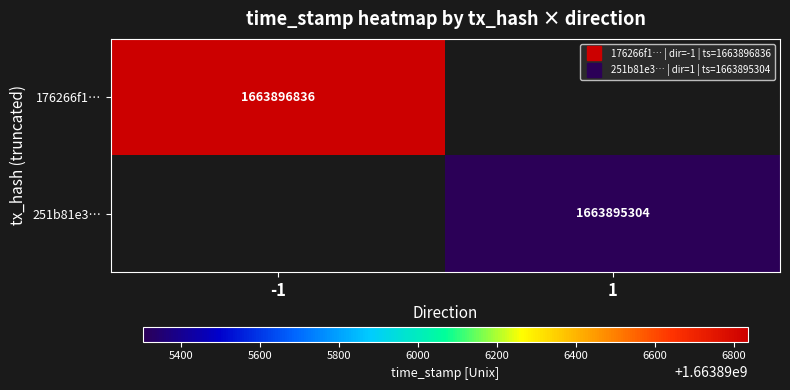

Which series has the widest spread of values?

176266f1454f9e744f99b91c46e4835392997f6